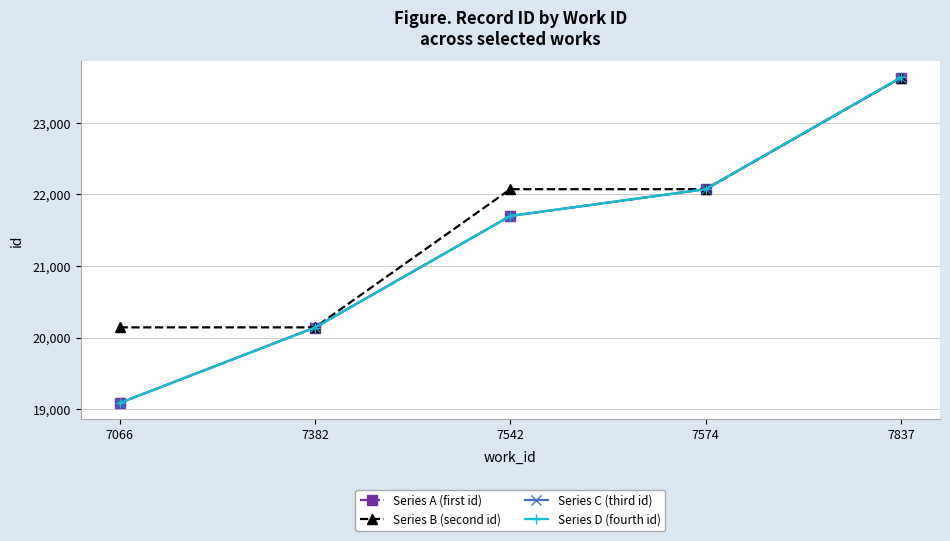

Which series has the largest total across all categories?

Series B (second id)